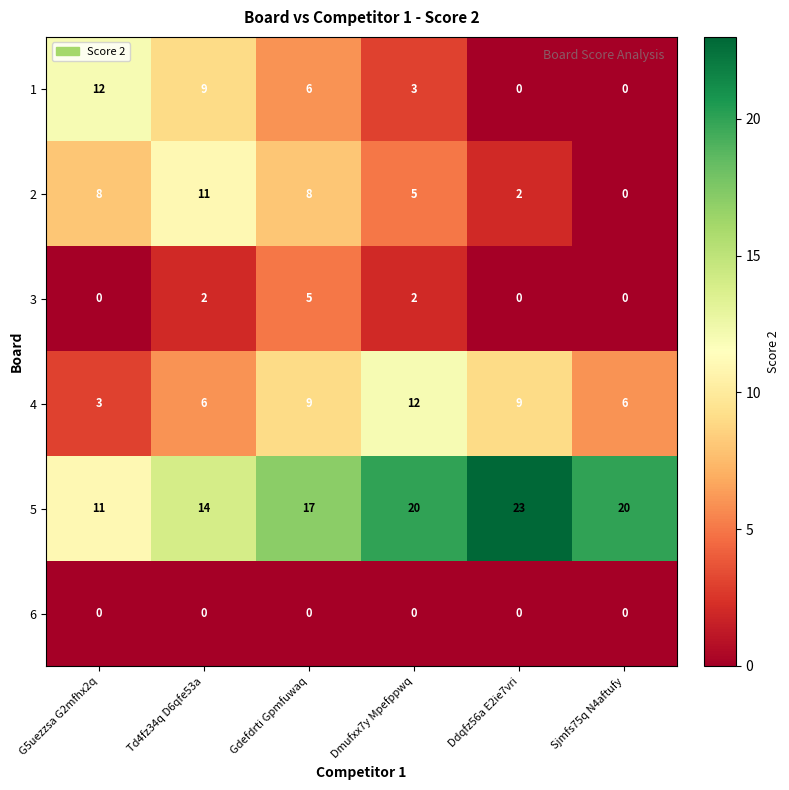

True or false: 3 has a value of 1 at Dmufxx7y Mpefppwq.

False